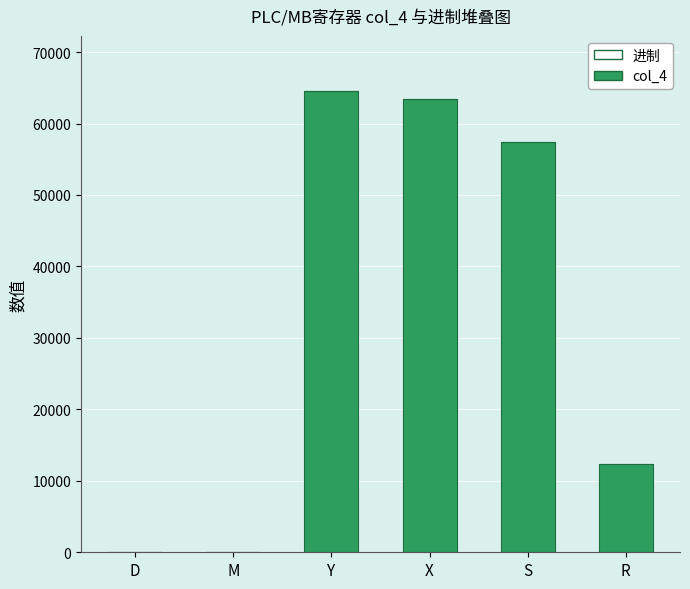

Is it true that col_4 equals 64512 at Y?

True